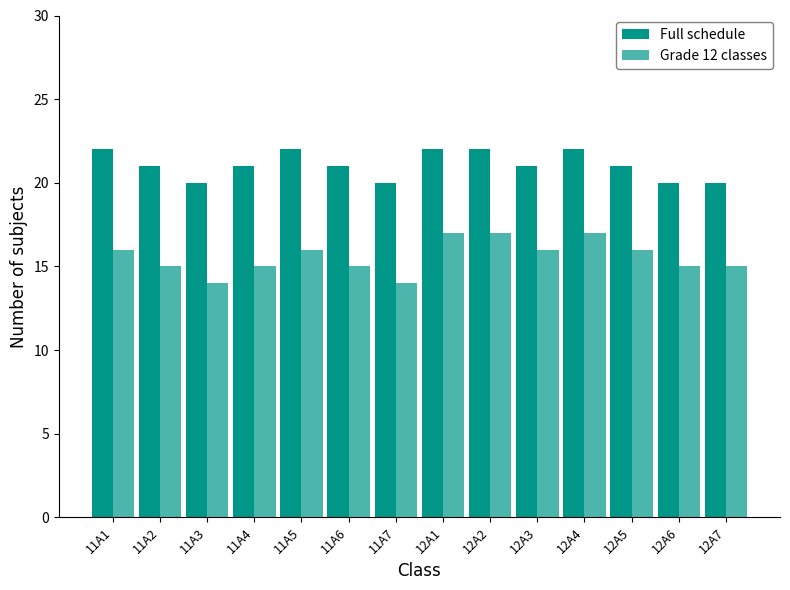

How many Full schedule values are between 20 and 22?

14